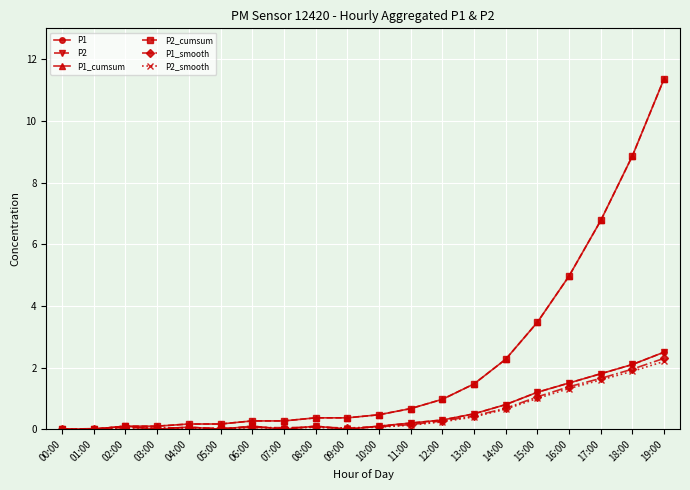

Is this an area chart (filled region under the line)?

No